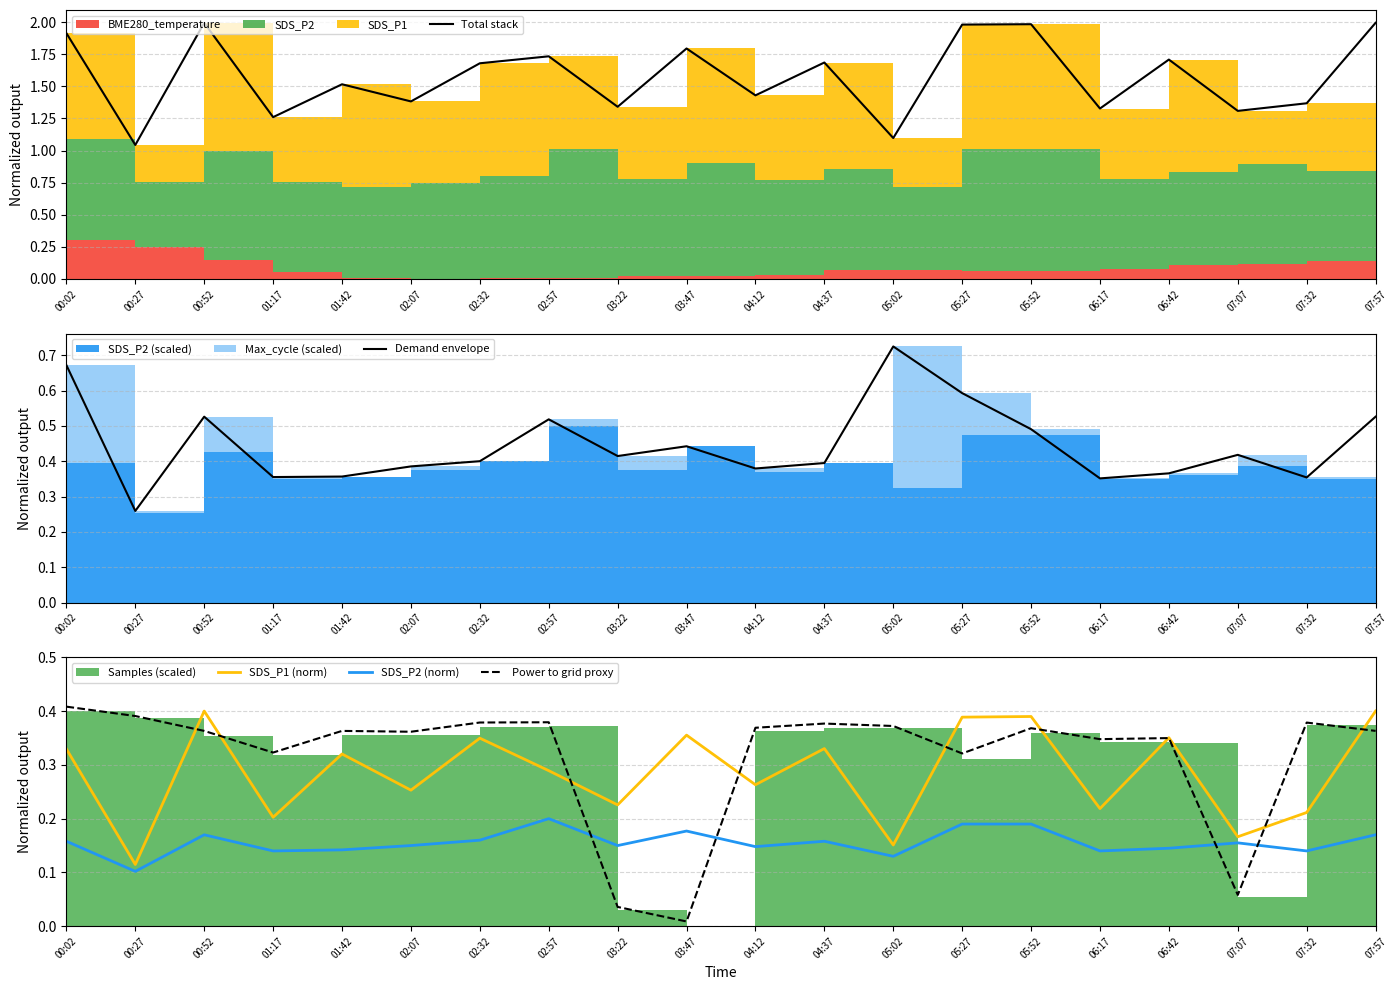

What is the total value across all series at 06:42?

2.9